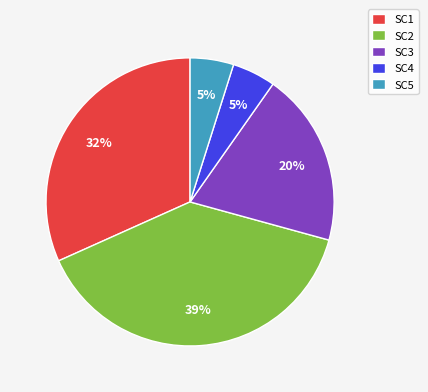

Do SC5 and SC3 together represent more than half of the pie?

No